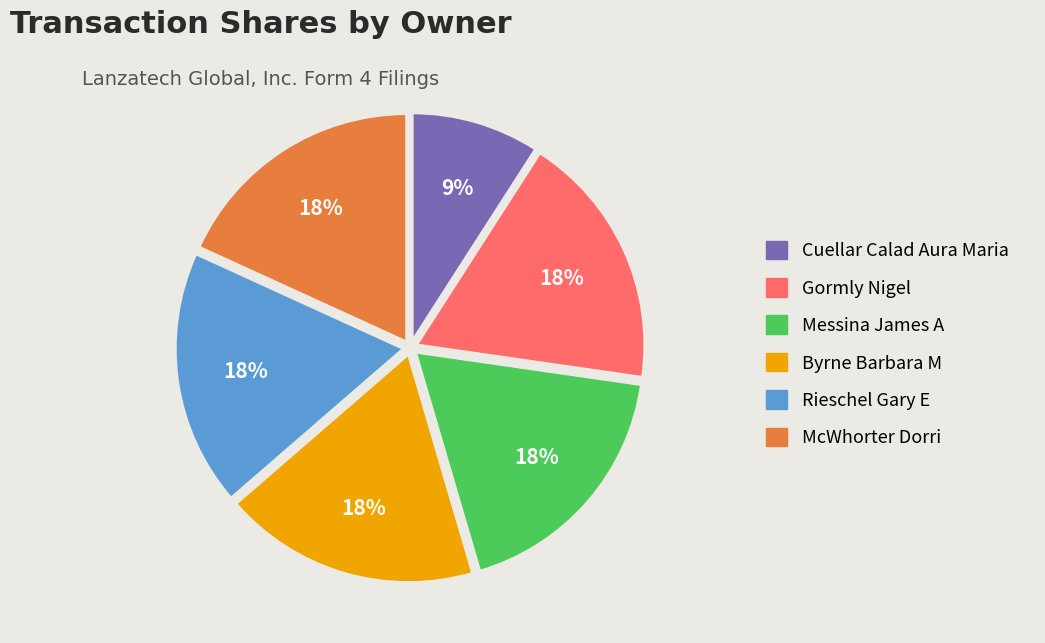

Approximately how many times larger is the value at Messina James A compared to Byrne Barbara M?

1.0